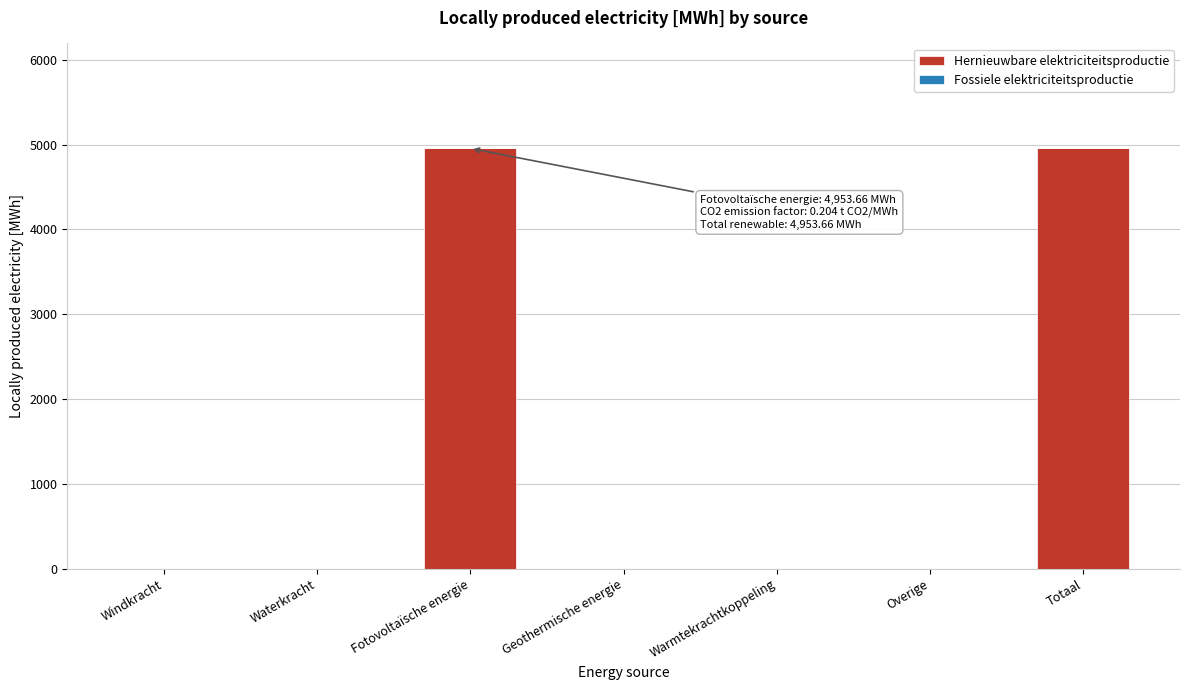

Reading left to right, what are all the values shown in this chart?

Windkracht=0.0	Waterkracht=0.0	Fotovoltaïsche energie=4953.7	Geothermische energie=0.0	Warmtekrachtkoppeling=0.0	Overige=0.0	Totaal=4953.7